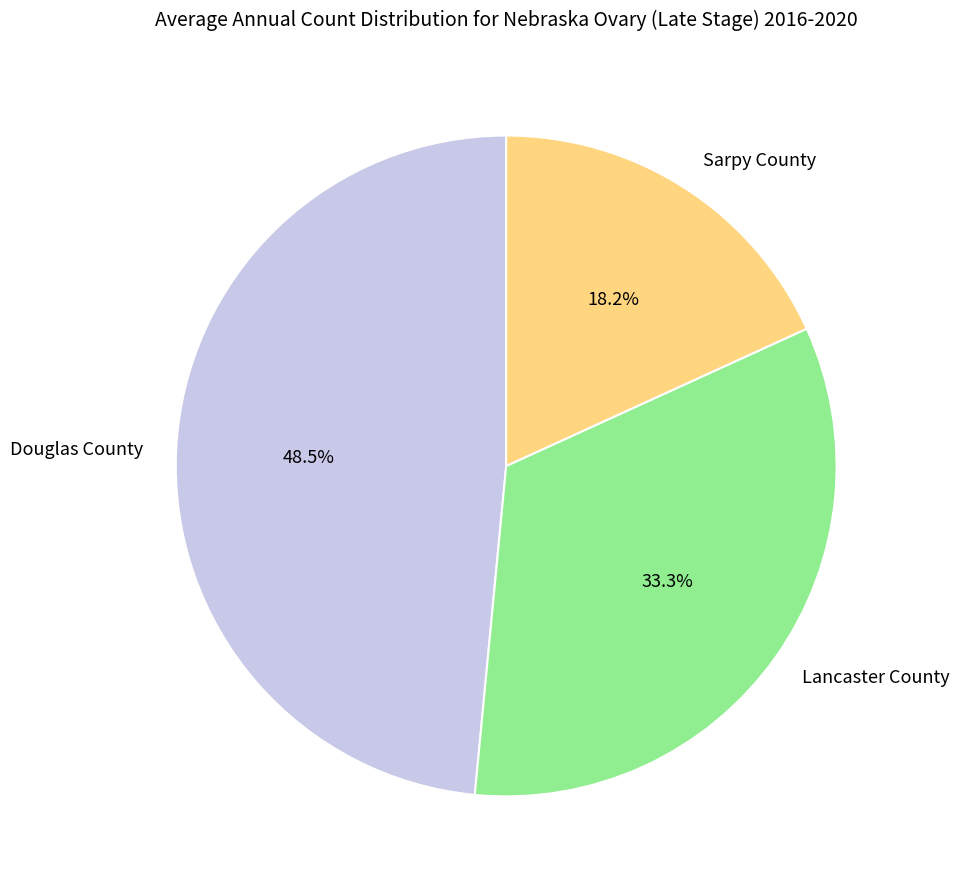

Which slice is the largest?

Douglas County